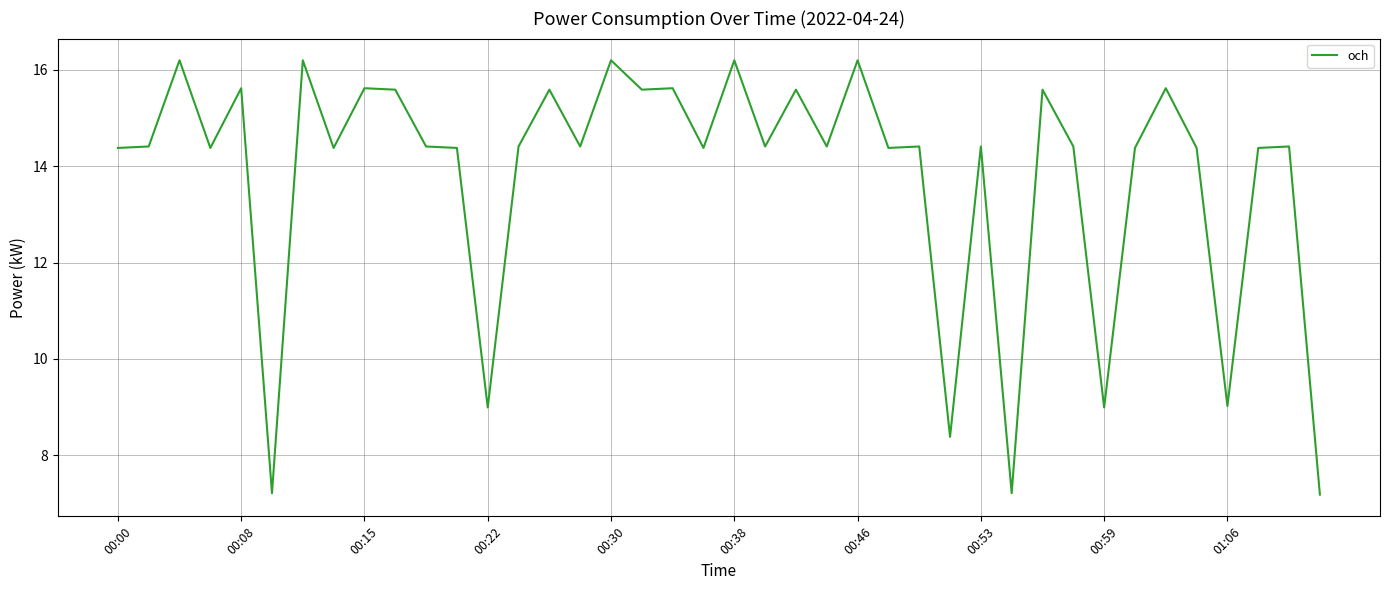

Reading left to right, extract all data points from this chart.

14.4	14.4	16.2	14.4	15.6	7.2	16.2	14.4	15.6	15.6	14.4	14.4	9.0	14.4	15.6	14.4	16.2	15.6	15.6	14.4	16.2	14.4	15.6	14.4	16.2	14.4	14.4	8.4	14.4	7.2	15.6	14.4	9.0	14.4	15.6	14.4	9.0	14.4	14.4	7.2